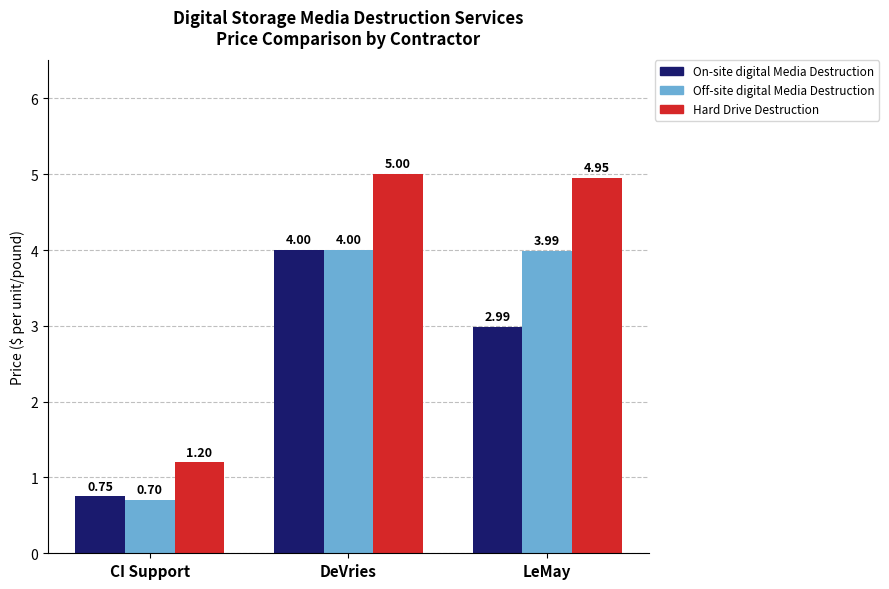

Which label corresponds to the largest value in the chart?

DeVries